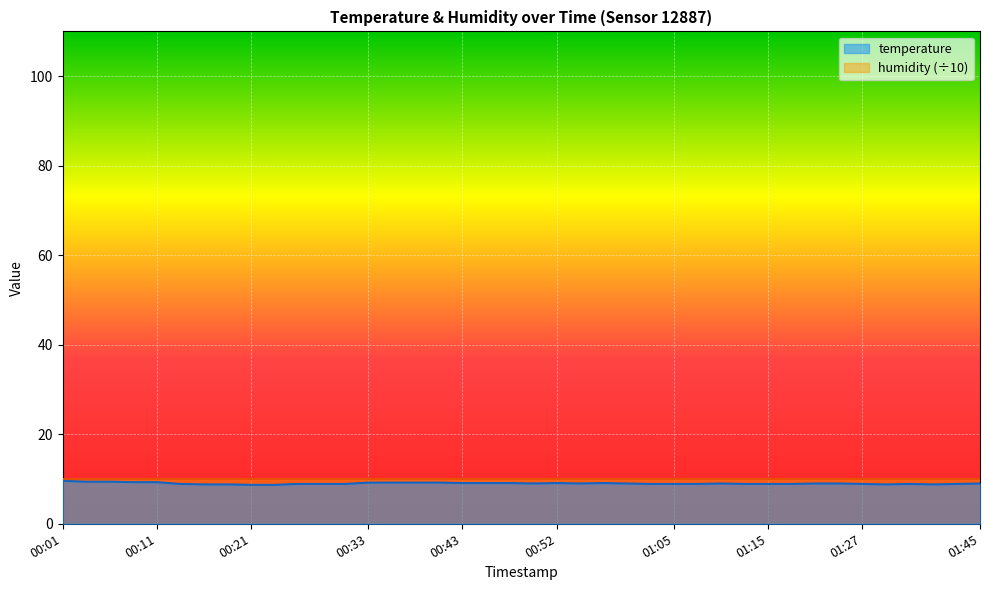

List the labels in order of value, smallest first.

00:21, 00:23, 00:16, 00:18, 01:30, 01:40, 00:13, 00:26, 00:28, 00:30, 01:02, 01:05, 01:07, 01:12, 01:15, 01:17, 01:27, 01:35, 01:43, 00:50, 00:55, 01:00, 01:10, 01:19, 01:22, 01:45, 00:43, 00:45, 00:48, 00:52, 00:57, 00:33, 00:35, 00:38, 00:40, 00:09, 00:11, 00:04, 00:06, 00:01